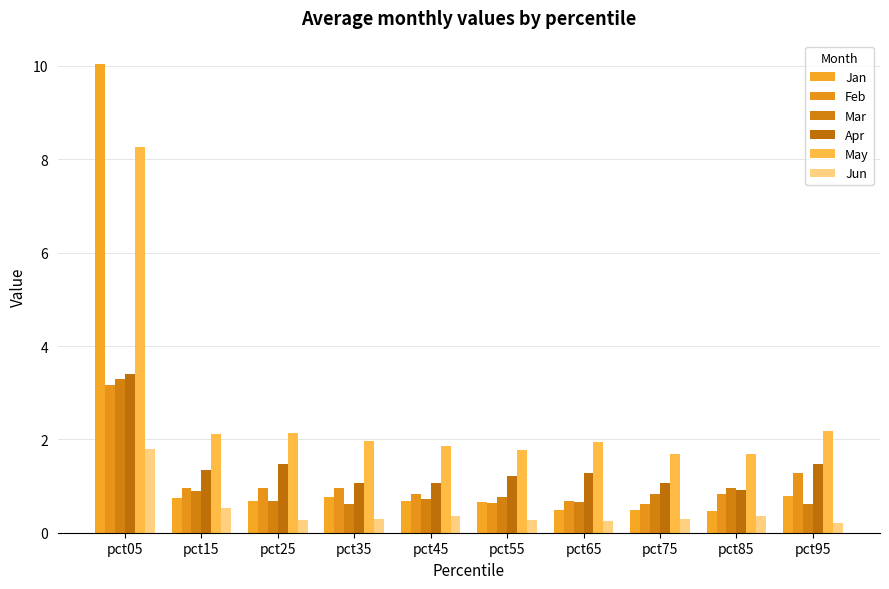

What is the approximate value of Jun at pct25?

0.3